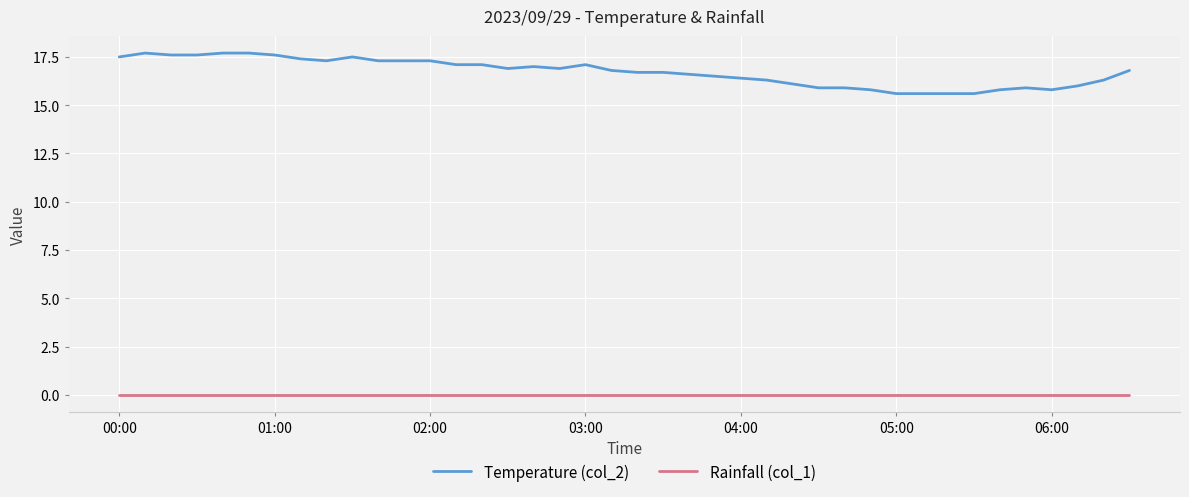

Rank the series by their average value, from lowest to highest.

Rainfall (col_1), Temperature (col_2)